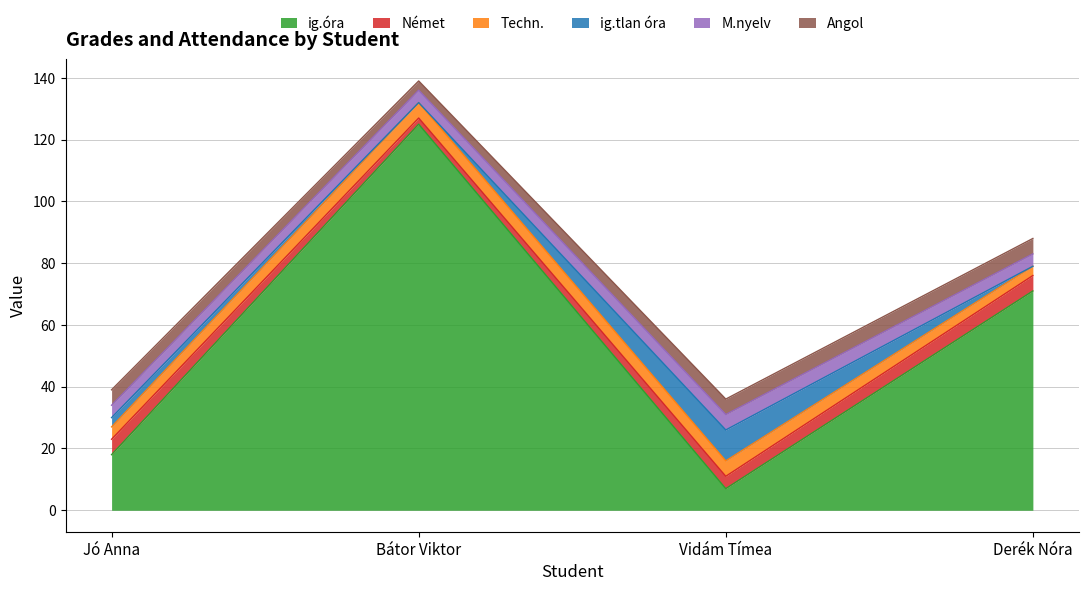

What is the value of the M.nyelv point at the 2nd from the left?

4